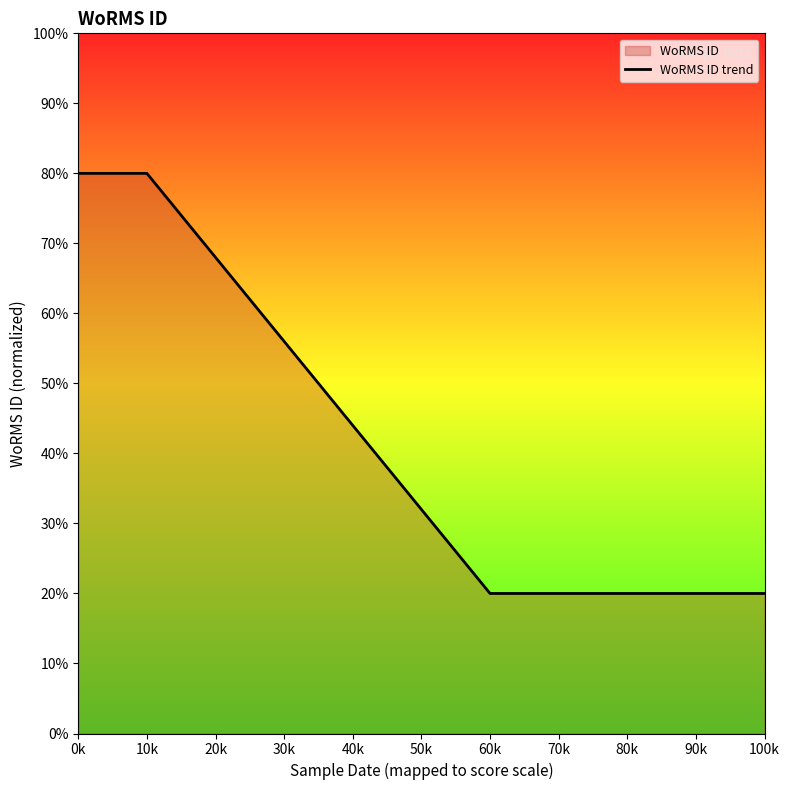

What is the label of the 2nd point from the left?

10k